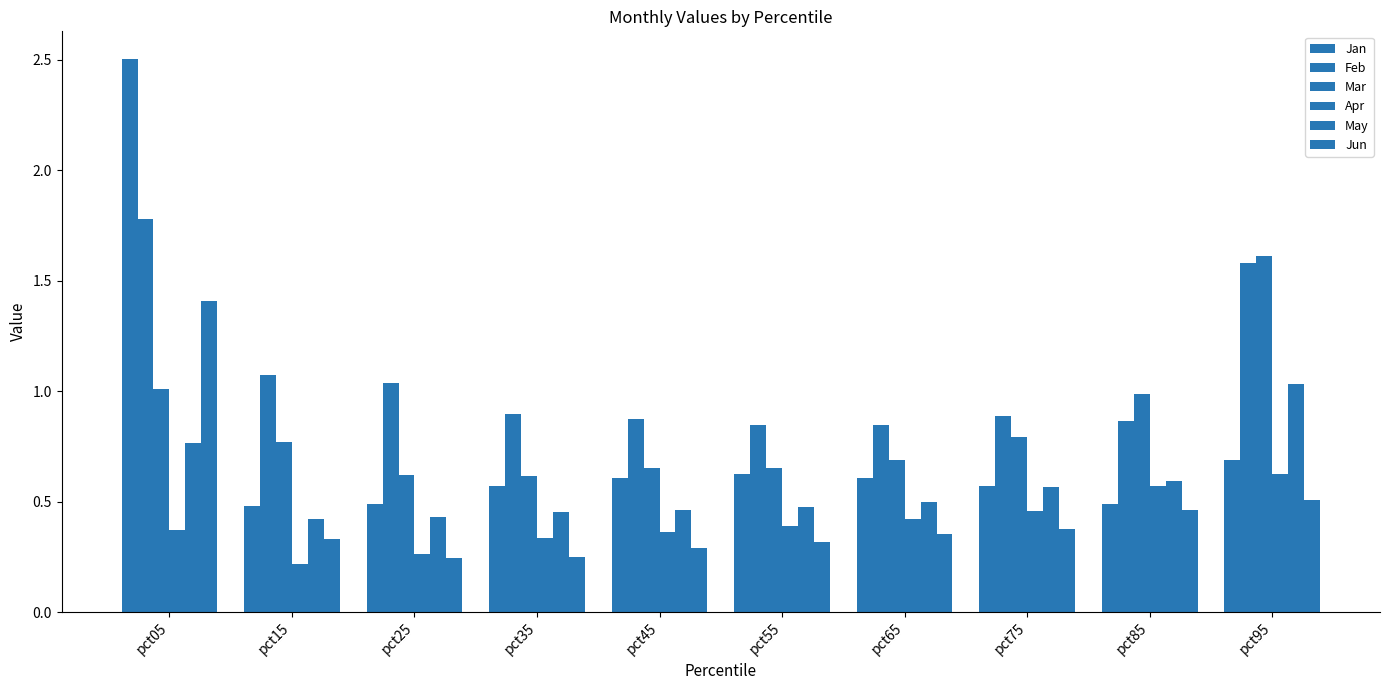

What is the sum of the May values at pct65 and pct75?

1.1